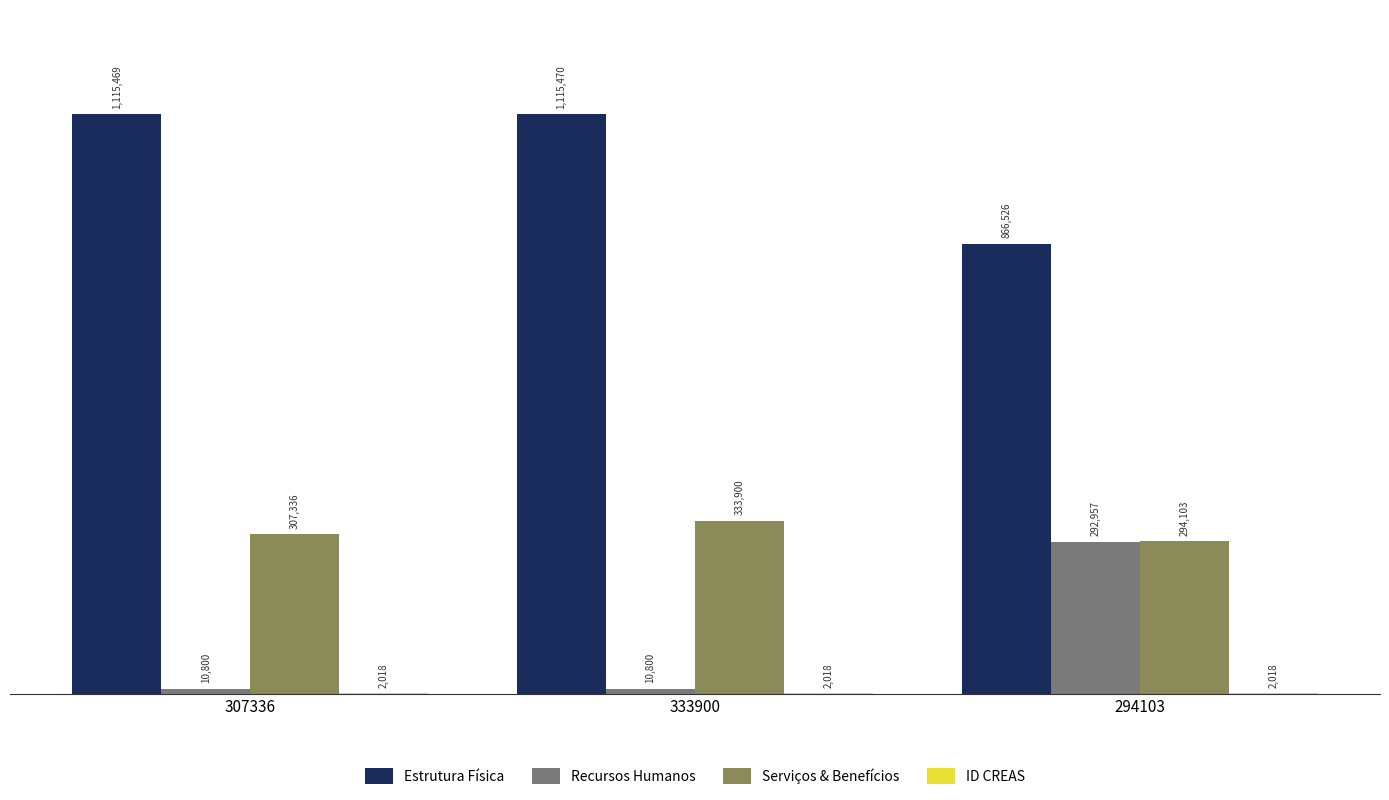

At which category is the sum across all series the highest?

333900